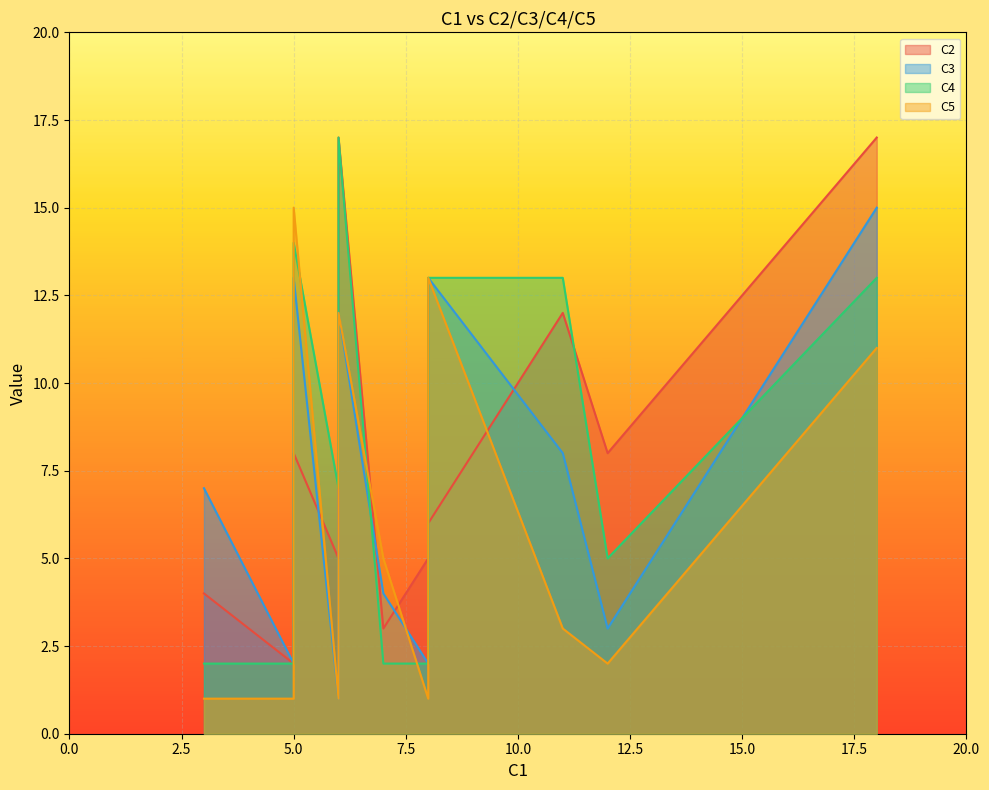

What are all the series names shown in the legend?

C2, C3, C4, C5